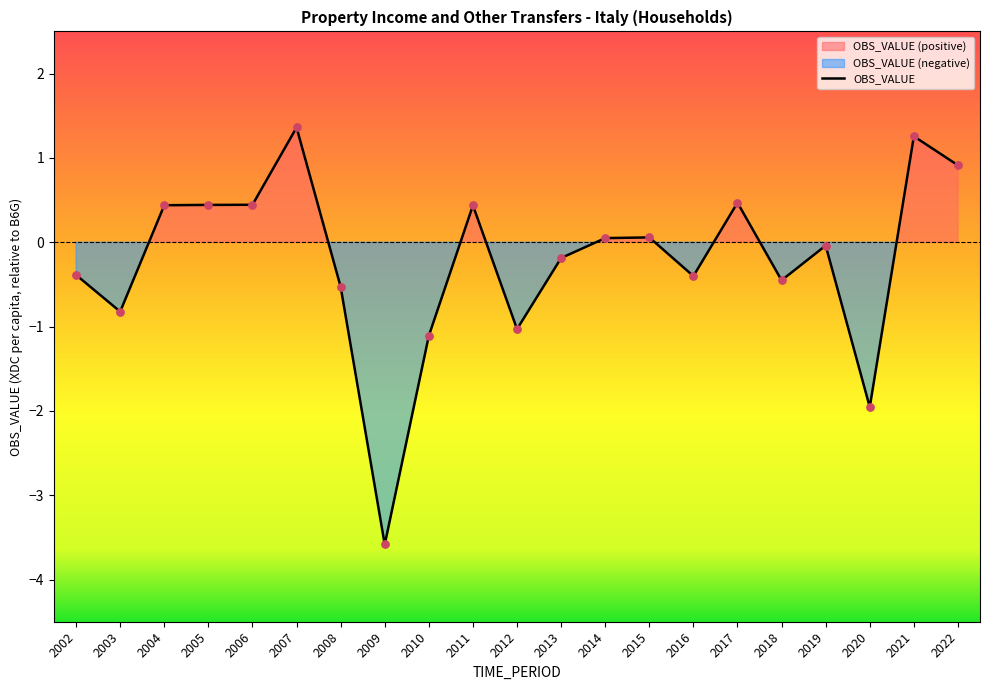

Which has a higher value, 2017 or 2015?

2017